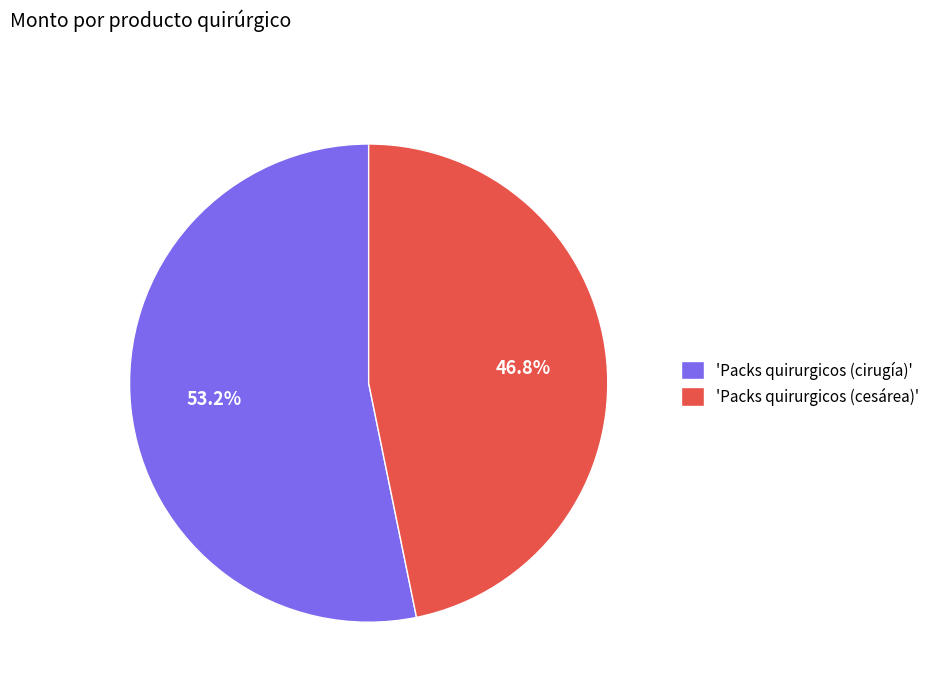

What portion of the pie excludes 'Packs quirurgicos (cirugía)'?

46.8%